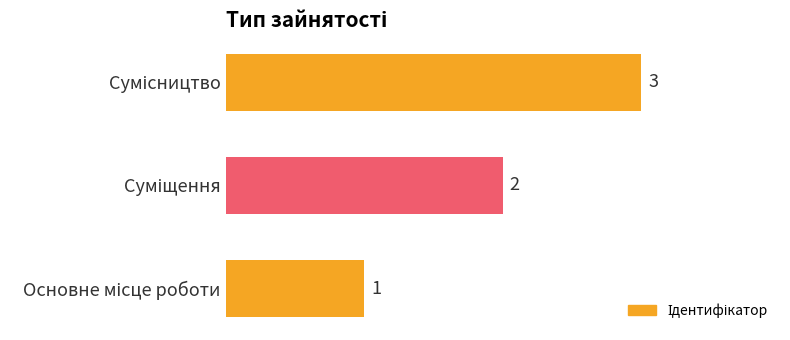

Count the values in the range 1 to 3.

3